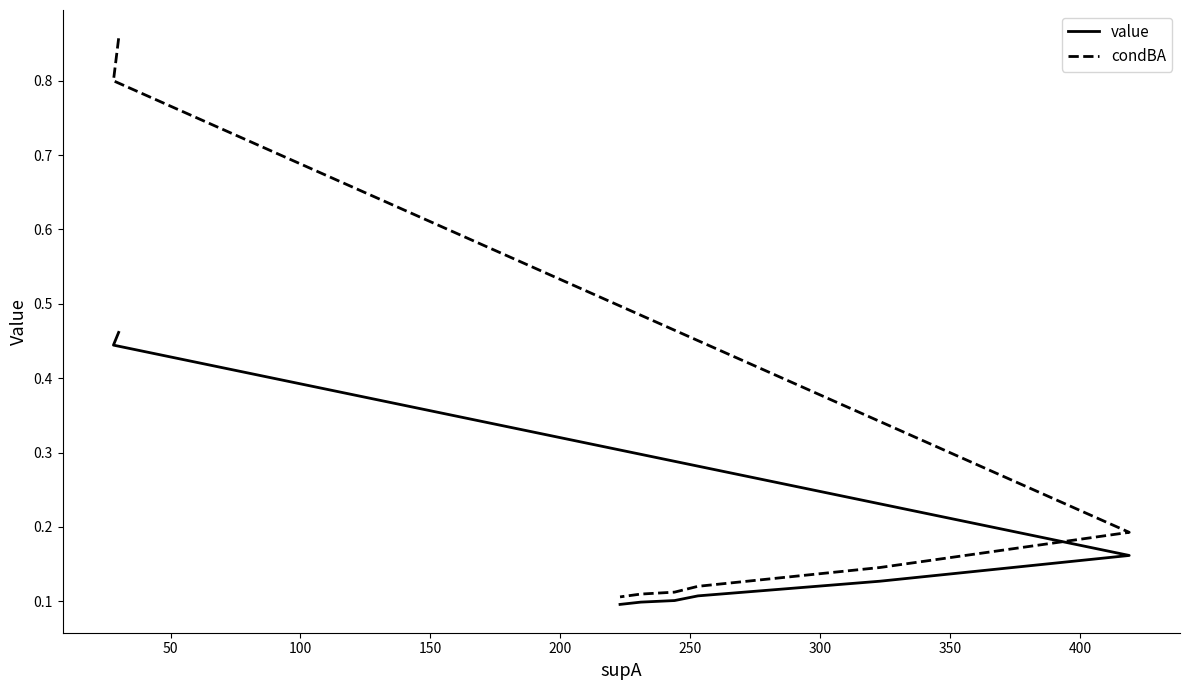

Does the chart have visible grid lines?

No